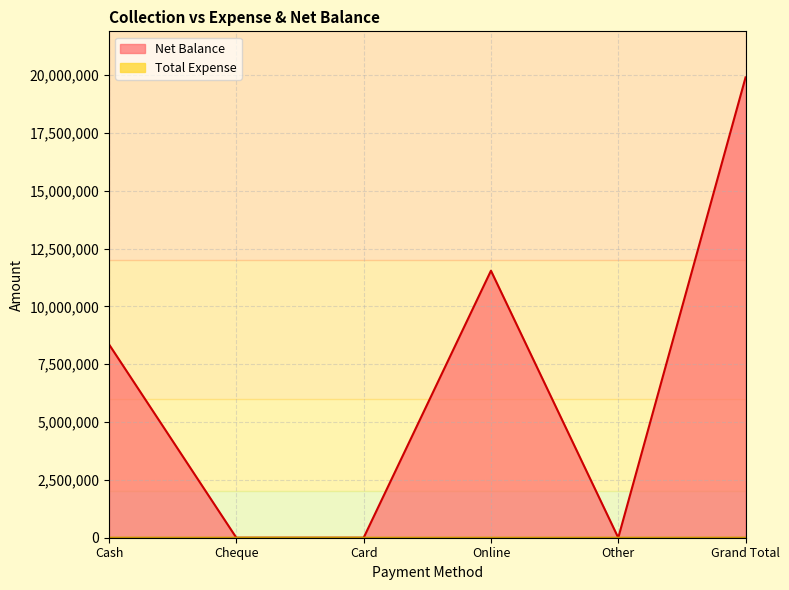

True or false: Total Expense and Net Balance intersect in this chart.

False